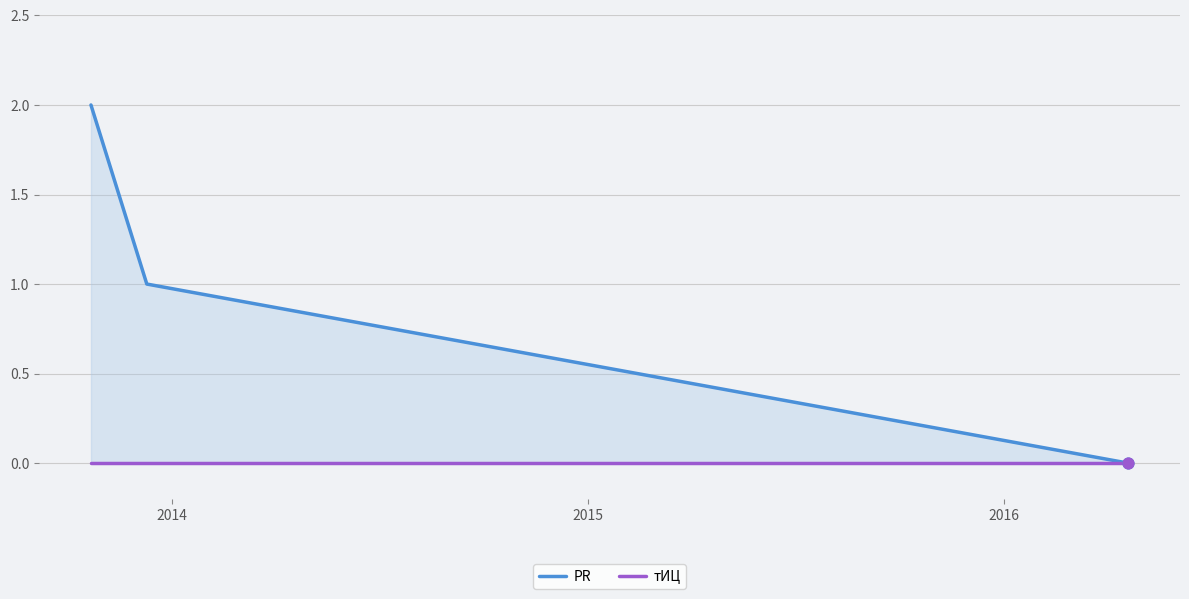

At how many categories does at least one series exceed 1?

1